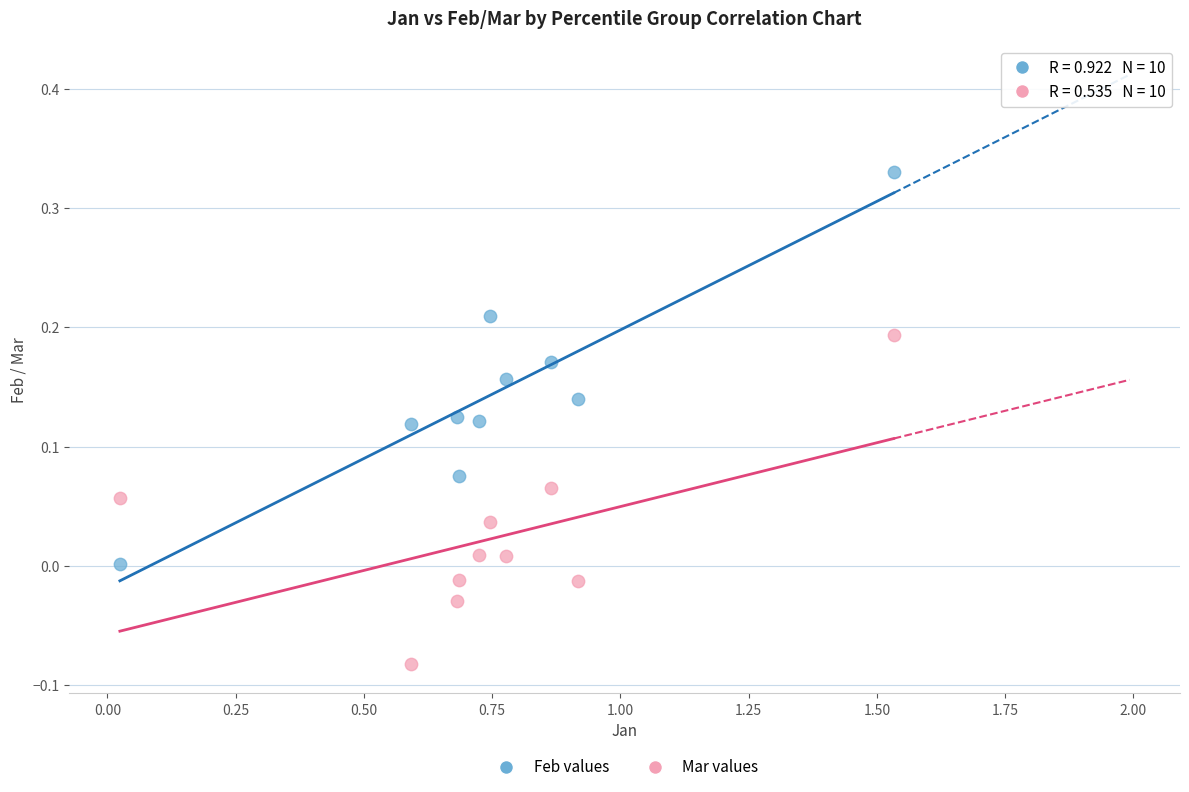

What are all the series names shown in the legend?

Feb values, Mar values